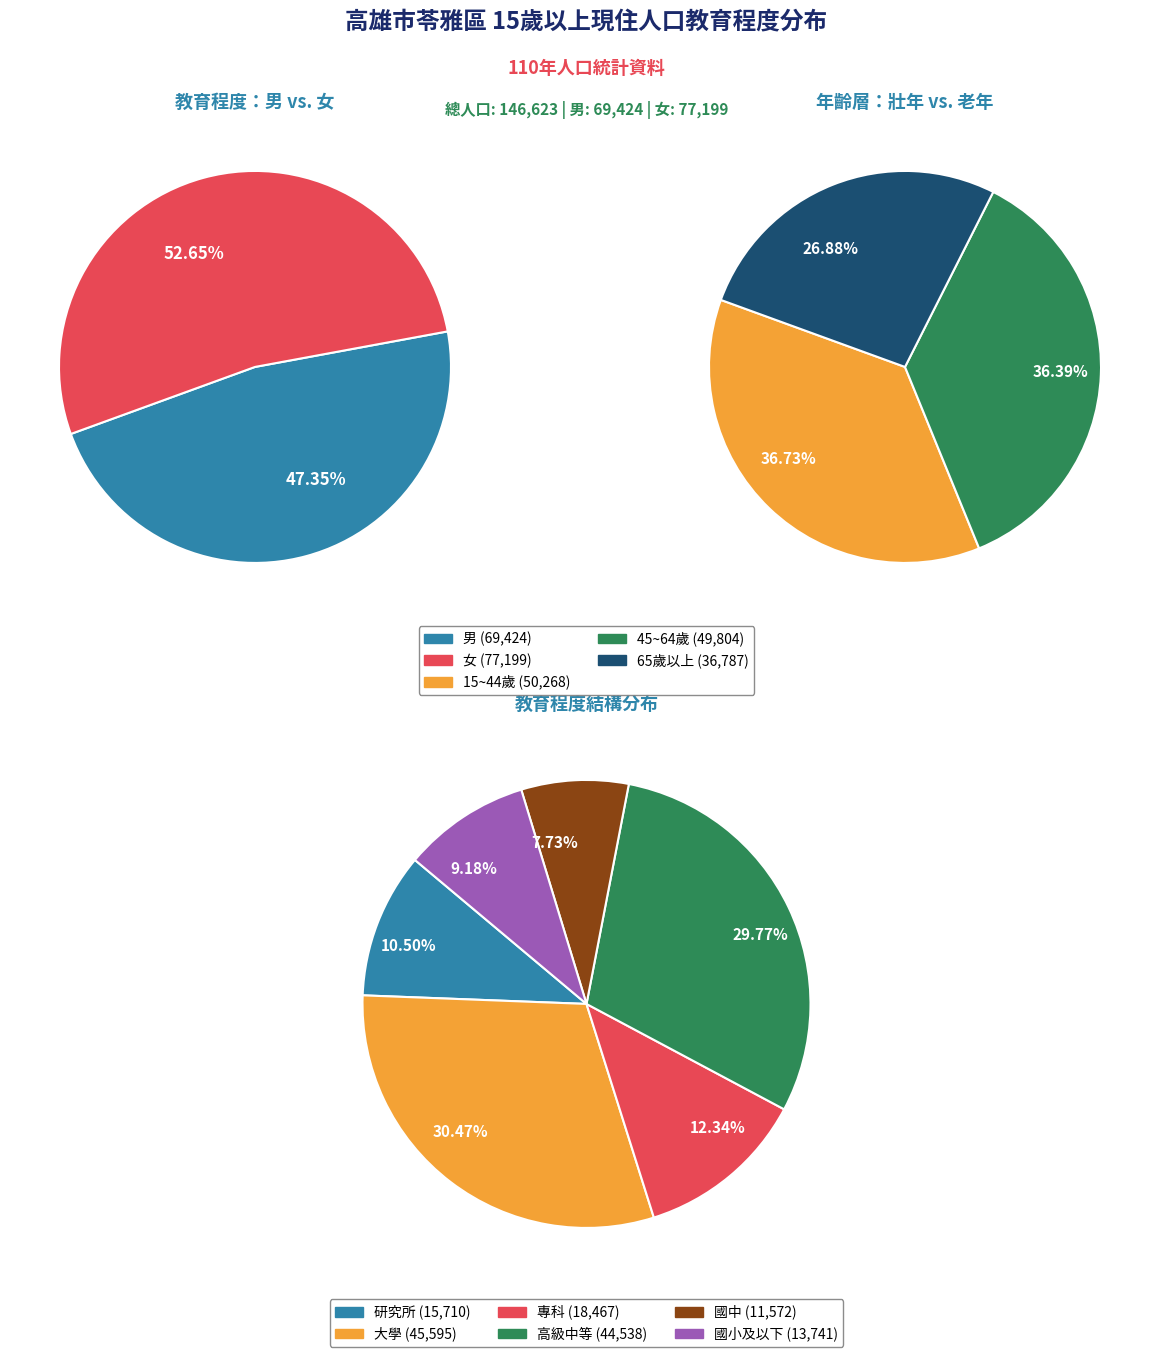

What is the change in value from 男 to 女?

+7775